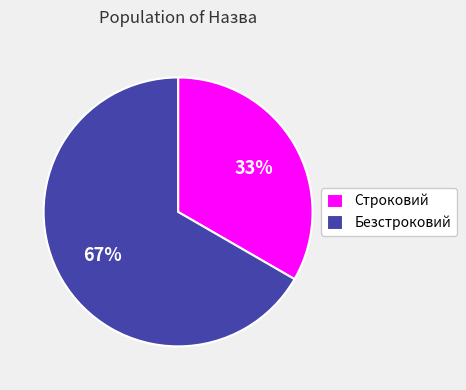

Is the sum of Строковий and Безстроковий greater than half?

Yes